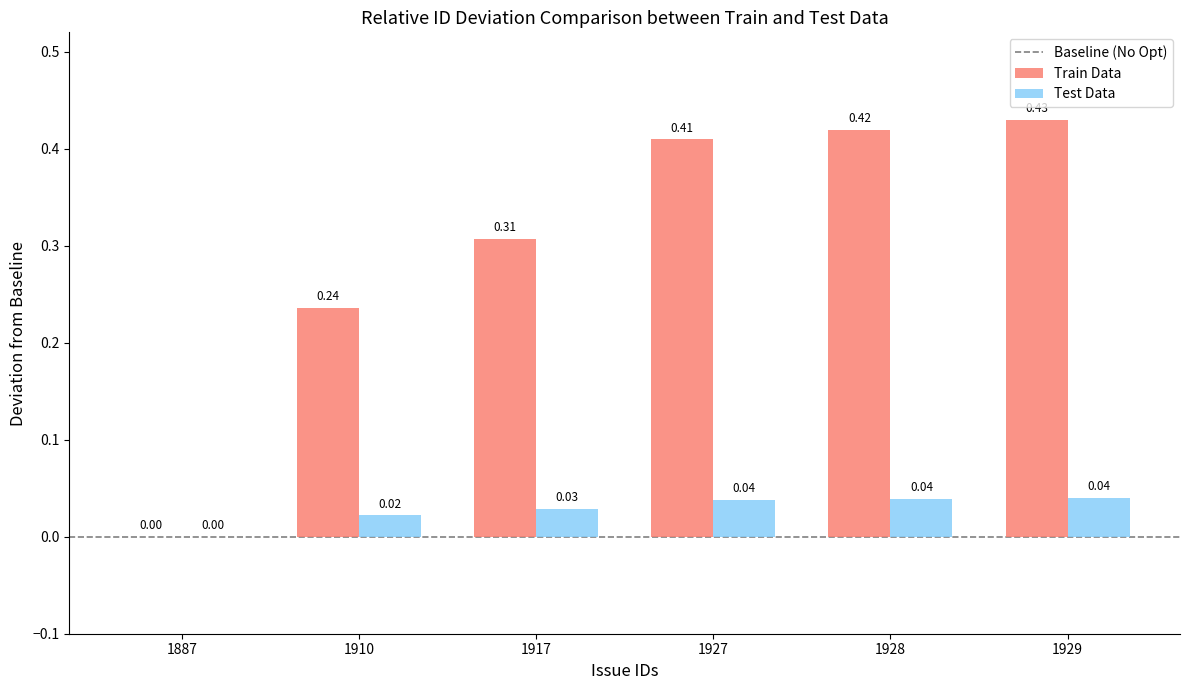

Which series has the largest total across all categories?

Train Data